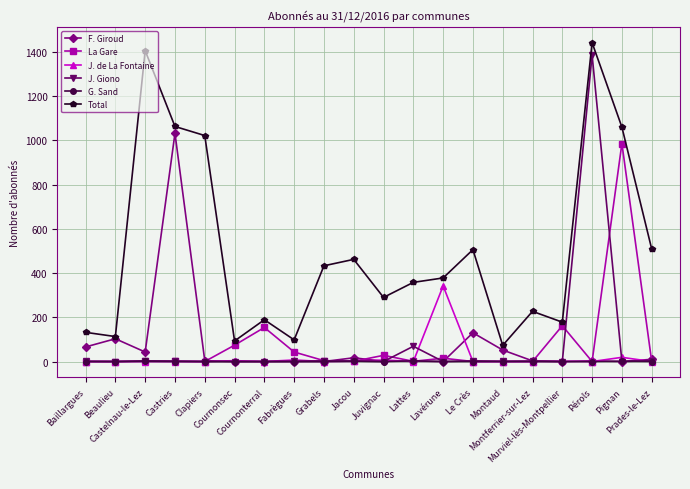

True or false: G. Sand and Total cross at least once.

False